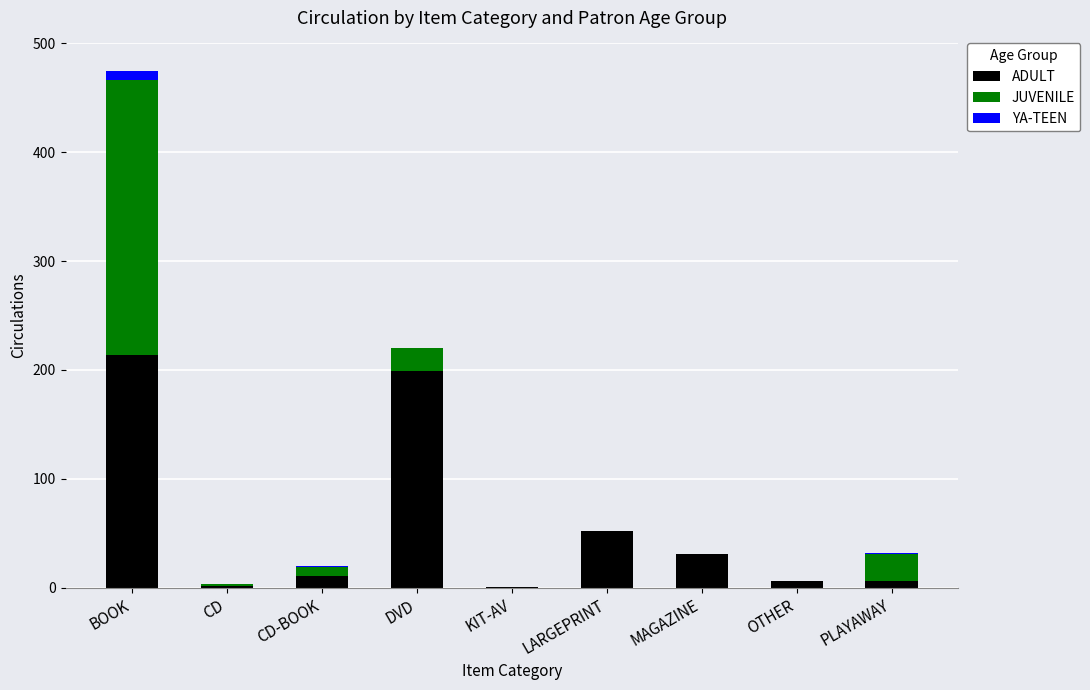

At which category is the sum across all series the highest?

BOOK